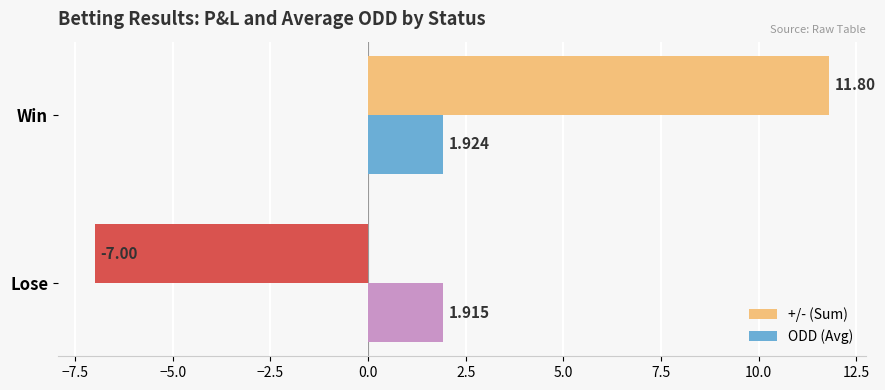

Which series has the largest range (max minus min)?

+/- (Sum)